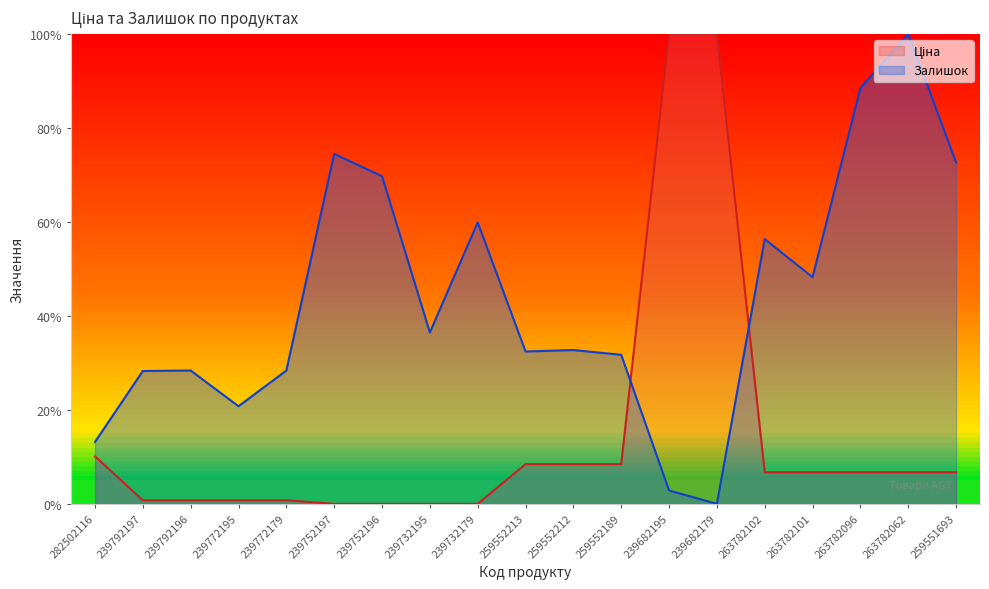

Rank the series at 239752197 from lowest to highest value.

Ціна, Залишок